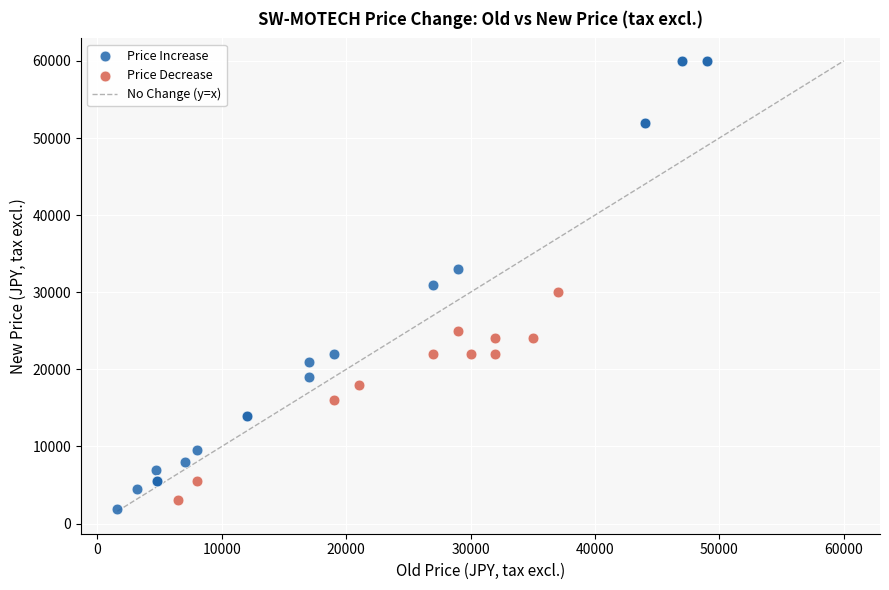

Which series reaches the maximum Y coordinate?

Price Increase